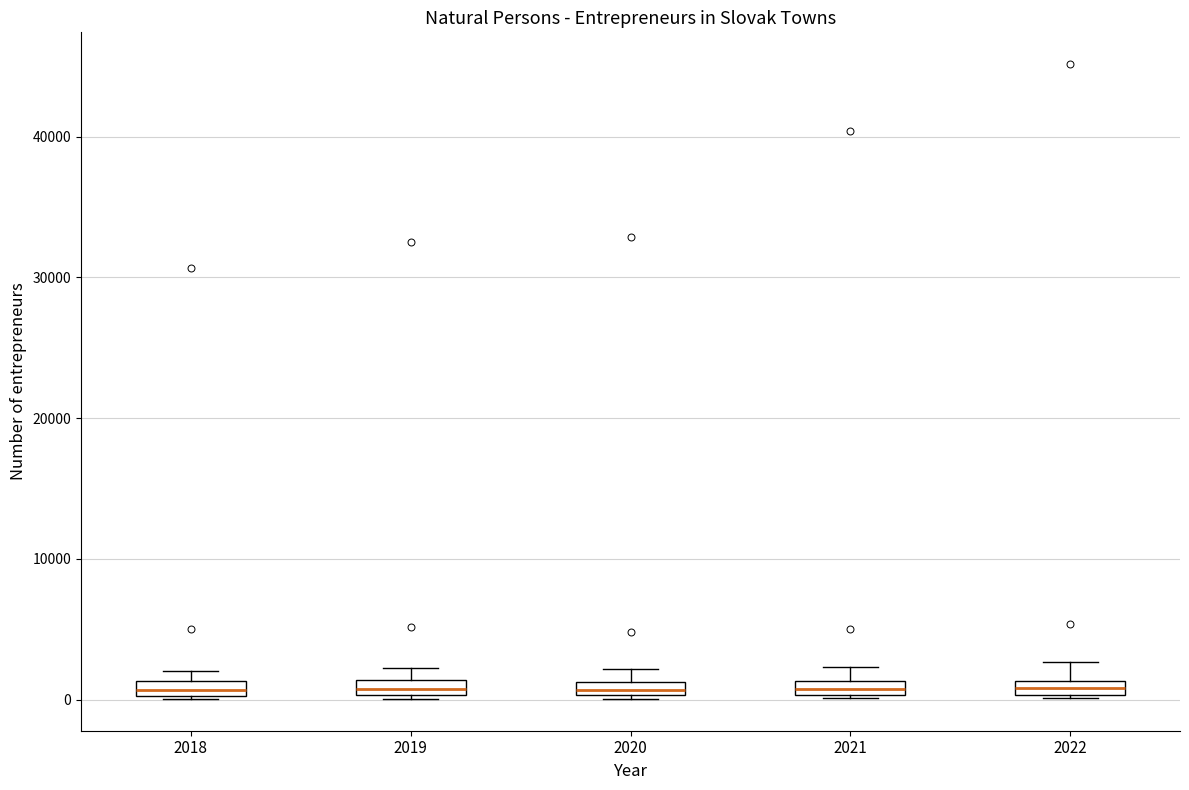

Where is the lower edge of the box at x = 2020 on the y-axis? The values are not printed on the chart, so give them approximately, as read against the axis.

0